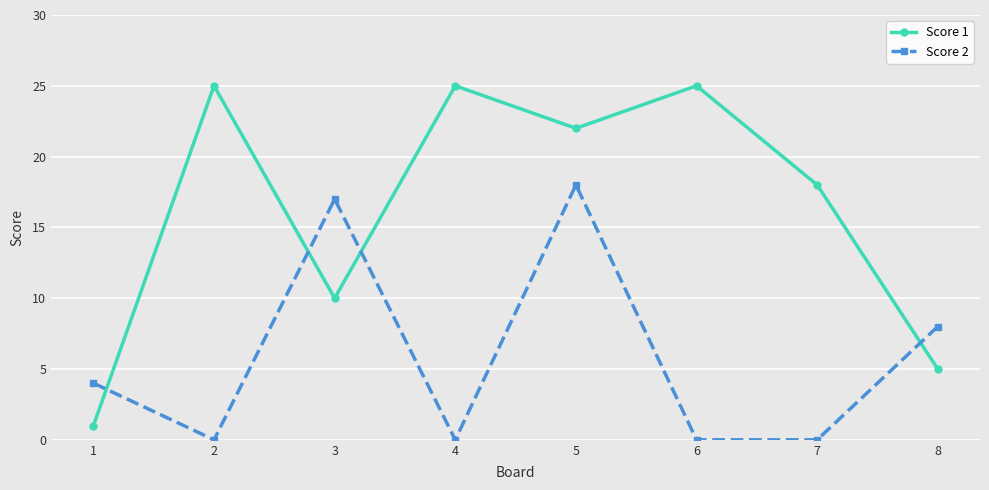

True or false: Score 1 and Score 2 cross at least once.

True